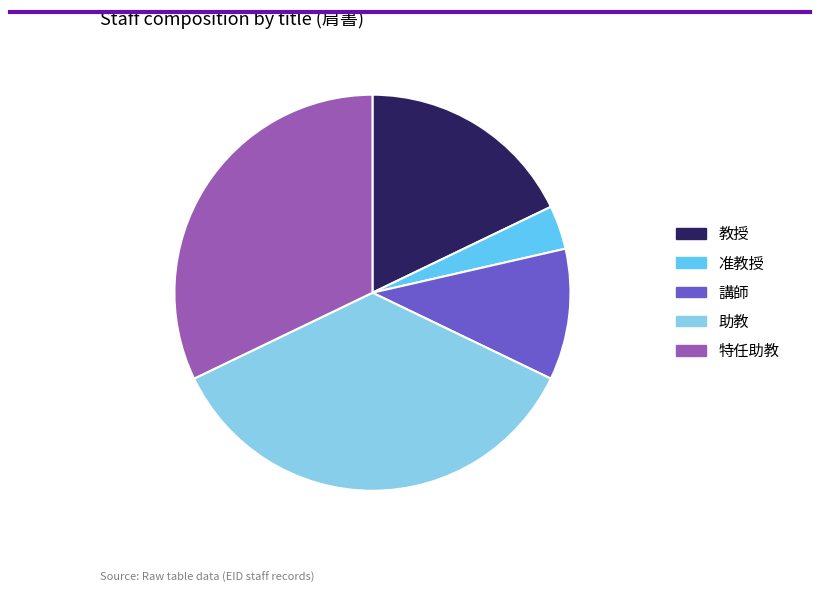

Between 助教 and 教授, which is larger?

助教